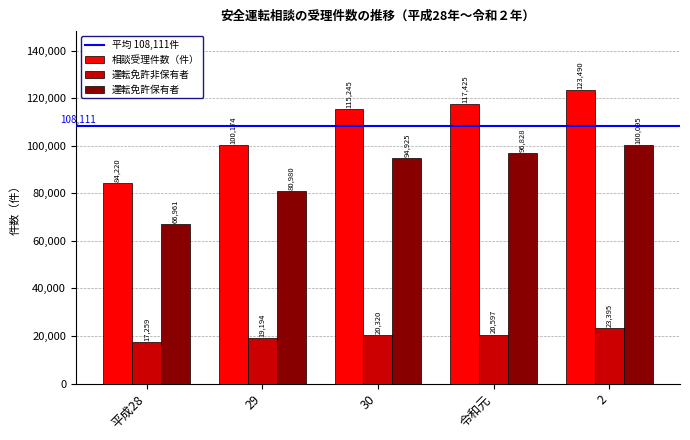

Which series changed the most between 平成28 and 29?

相談受理件数（件）